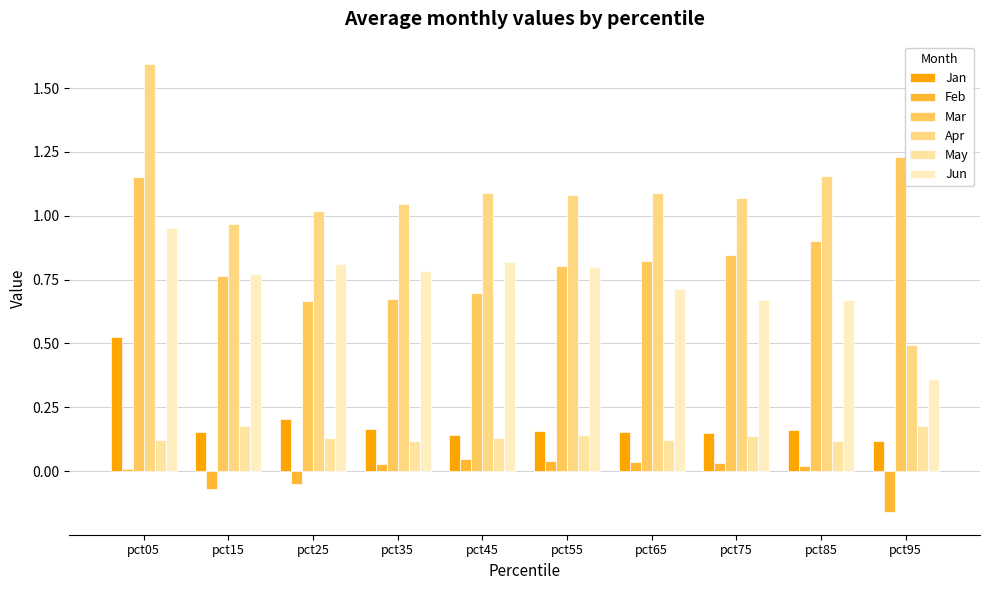

What is the sum of all Apr values?

10.6